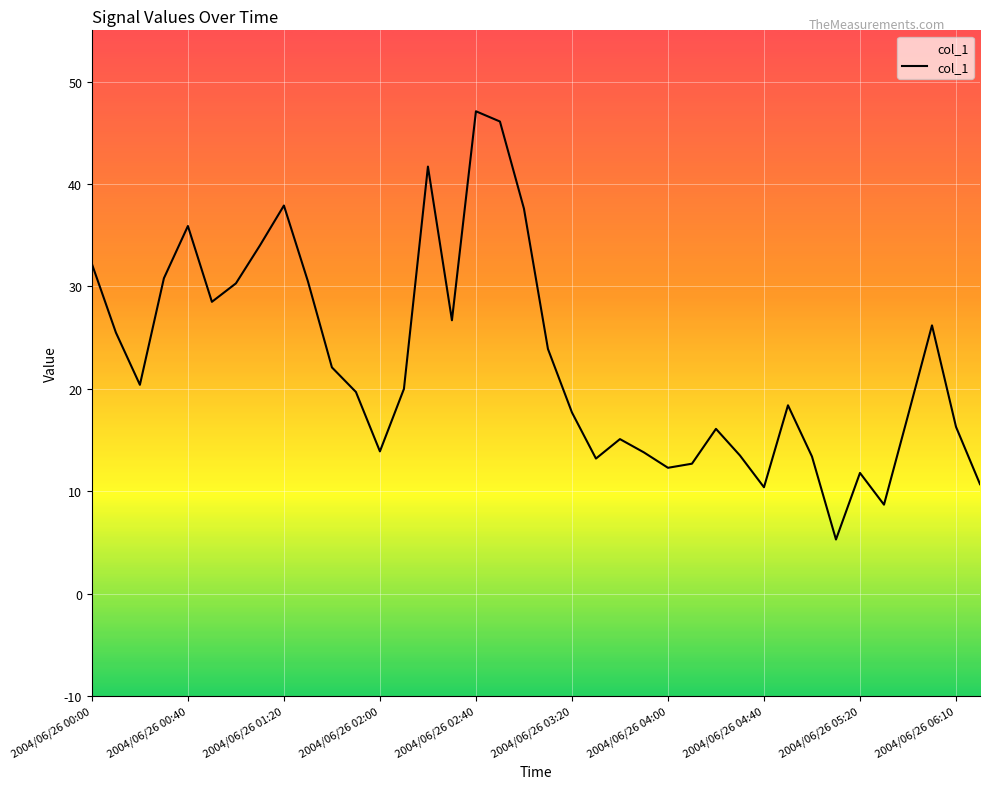

What is the difference between the maximum and minimum values?

41.8